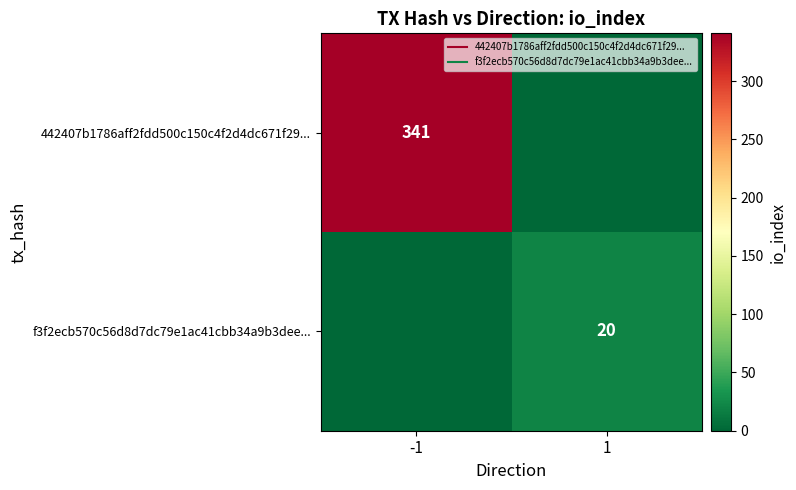

At how many categories does at least one series exceed 67?

1